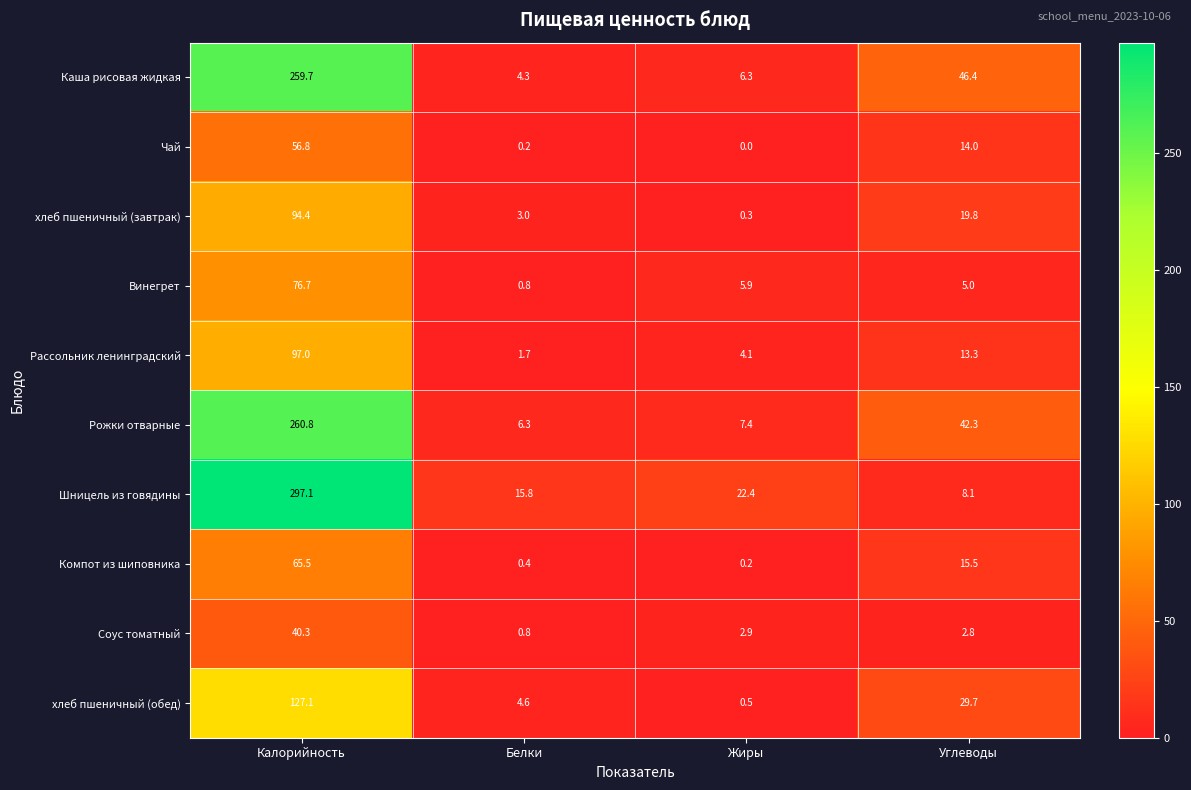

True or false: Компот из шиповника has a value of 0.2 at Жиры.

True